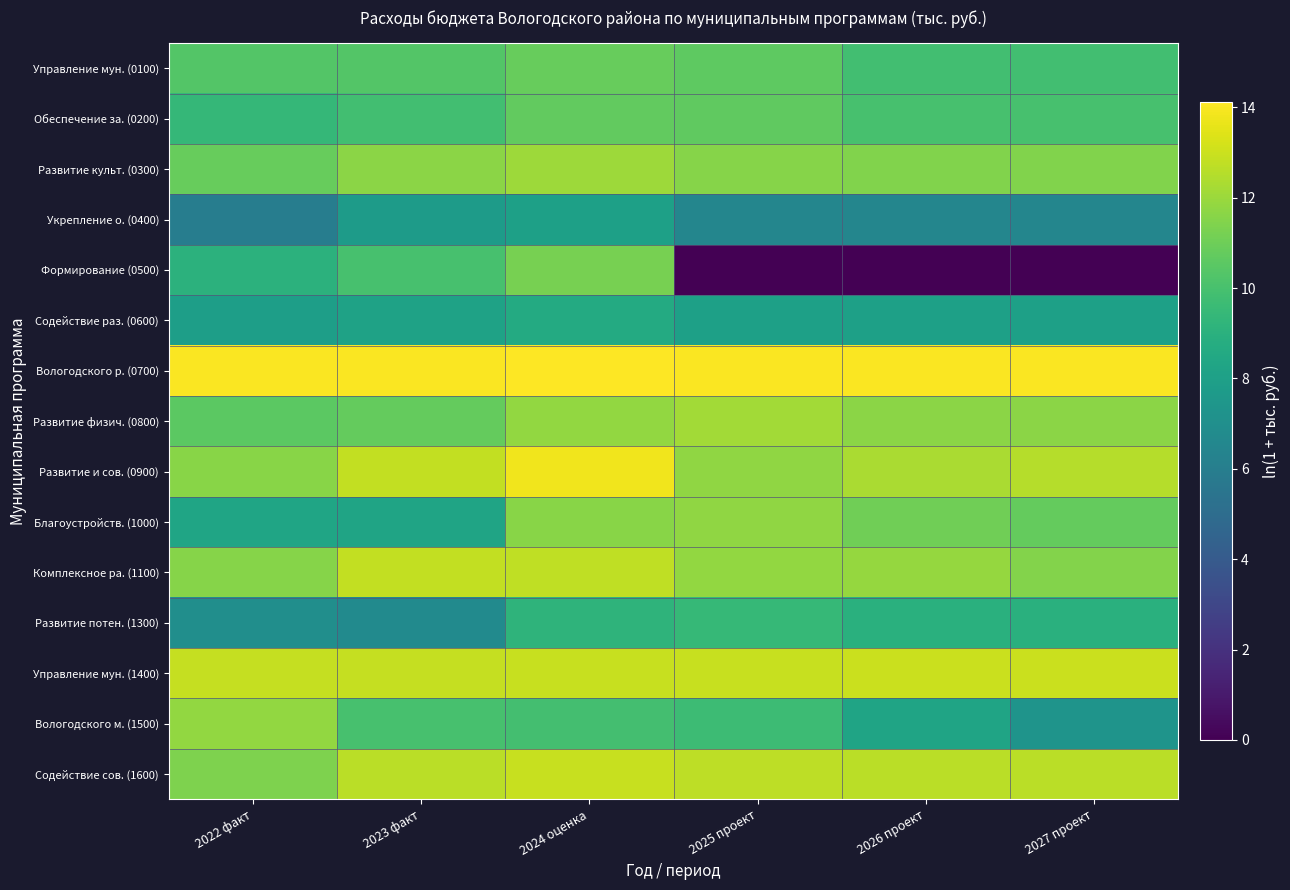

Reading left to right, what are all the values shown in this chart?

Управление мун. (0100): 2022 факт=10.3	2023 факт=10.3	2024 оценка=10.8	2025 проект=10.6	2026 проект=9.8	2027 проект=9.8
Обеспечение за. (0200): 2022 факт=9.4	2023 факт=9.9	2024 оценка=10.7	2025 проект=10.6	2026 проект=10.0	2027 проект=10.0
Развитие культ. (0300): 2022 факт=10.8	2023 факт=11.6	2024 оценка=12.1	2025 проект=11.5	2026 проект=11.4	2027 проект=11.4
Укрепление о. (0400): 2022 факт=6.0	2023 факт=7.8	2024 оценка=8.0	2025 проект=6.5	2026 проект=6.5	2027 проект=6.5
Формирование (0500): 2022 факт=9.1	2023 факт=10.0	2024 оценка=11.2	2025 проект=0.0	2026 проект=0.0	2027 проект=0.0
Содействие раз. (0600): 2022 факт=7.9	2023 факт=8.2	2024 оценка=8.6	2025 проект=8.0	2026 проект=8.0	2027 проект=8.0
Вологодского р. (0700): 2022 факт=14.0	2023 факт=14.0	2024 оценка=14.1	2025 проект=14.0	2026 проект=14.0	2027 проект=14.0
Развитие физич. (0800): 2022 факт=10.6	2023 факт=10.8	2024 оценка=11.8	2025 проект=12.2	2026 проект=11.7	2027 проект=11.7
Развитие и сов. (0900): 2022 факт=11.6	2023 факт=12.8	2024 оценка=13.8	2025 проект=11.7	2026 проект=12.3	2027 проект=12.5
Благоустройств. (1000): 2022 факт=8.3	2023 факт=8.2	2024 оценка=11.6	2025 проект=11.8	2026 проект=11.0	2027 проект=10.8
Комплексное ра. (1100): 2022 факт=11.5	2023 факт=12.8	2024 оценка=12.8	2025 проект=11.8	2026 проект=11.9	2027 проект=11.5
Развитие потен. (1300): 2022 факт=7.0	2023 факт=6.8	2024 оценка=9.2	2025 проект=9.4	2026 проект=8.9	2027 проект=8.9
Управление мун. (1400): 2022 факт=12.8	2023 факт=12.9	2024 оценка=12.9	2025 проект=12.9	2026 проект=13.0	2027 проект=13.0
Вологодского м. (1500): 2022 факт=11.8	2023 факт=10.0	2024 оценка=9.9	2025 проект=9.7	2026 проект=8.3	2027 проект=7.3
Содействие сов. (1600): 2022 факт=11.4	2023 факт=12.7	2024 оценка=12.9	2025 проект=12.7	2026 проект=12.6	2027 проект=12.6